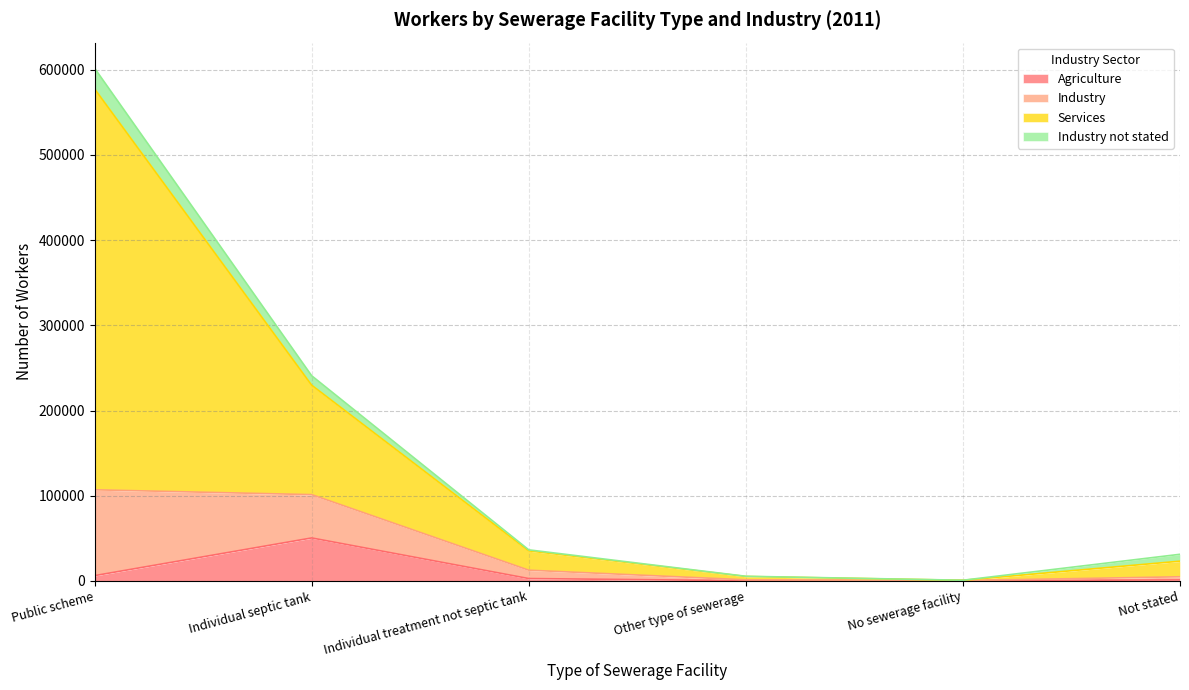

True or false: Industry has a value of 767 at No sewerage facility.

True